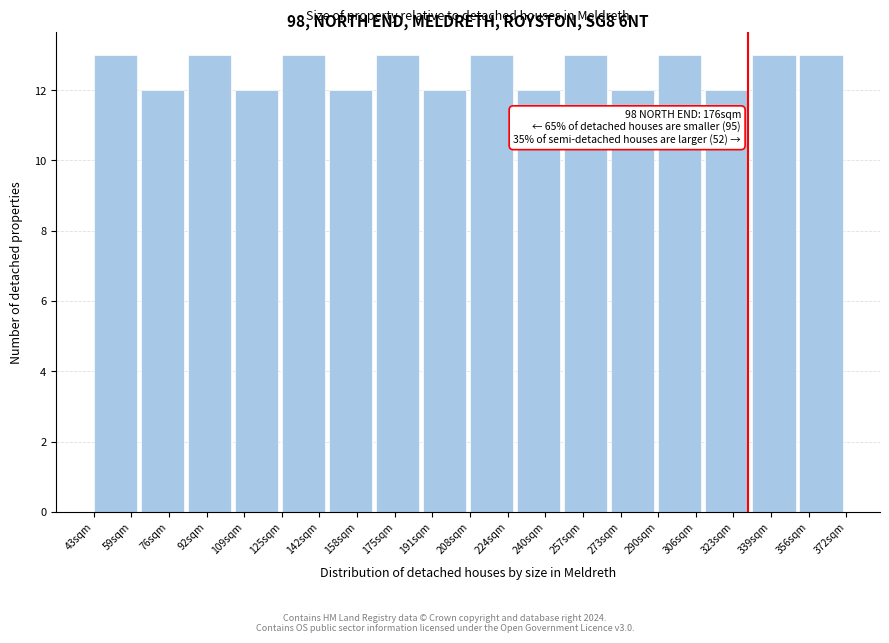

Reading right to left, list all the values displayed in this chart.

356sqm=13	339sqm=13	323sqm=12	306sqm=13	273sqm=12	257sqm=13	240sqm=12	224sqm=13	191sqm=12	175sqm=13	158sqm=12	142sqm=13	109sqm=12	92sqm=13	76sqm=12	59sqm=13